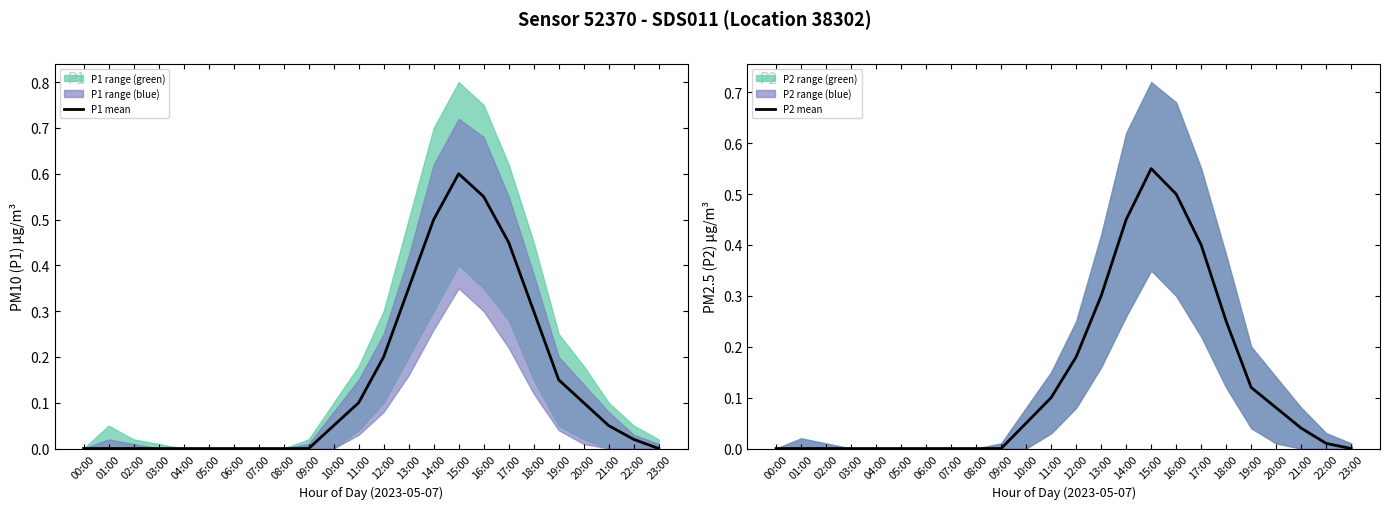

True or false: P1 mean and P2 mean cross at least once.

False